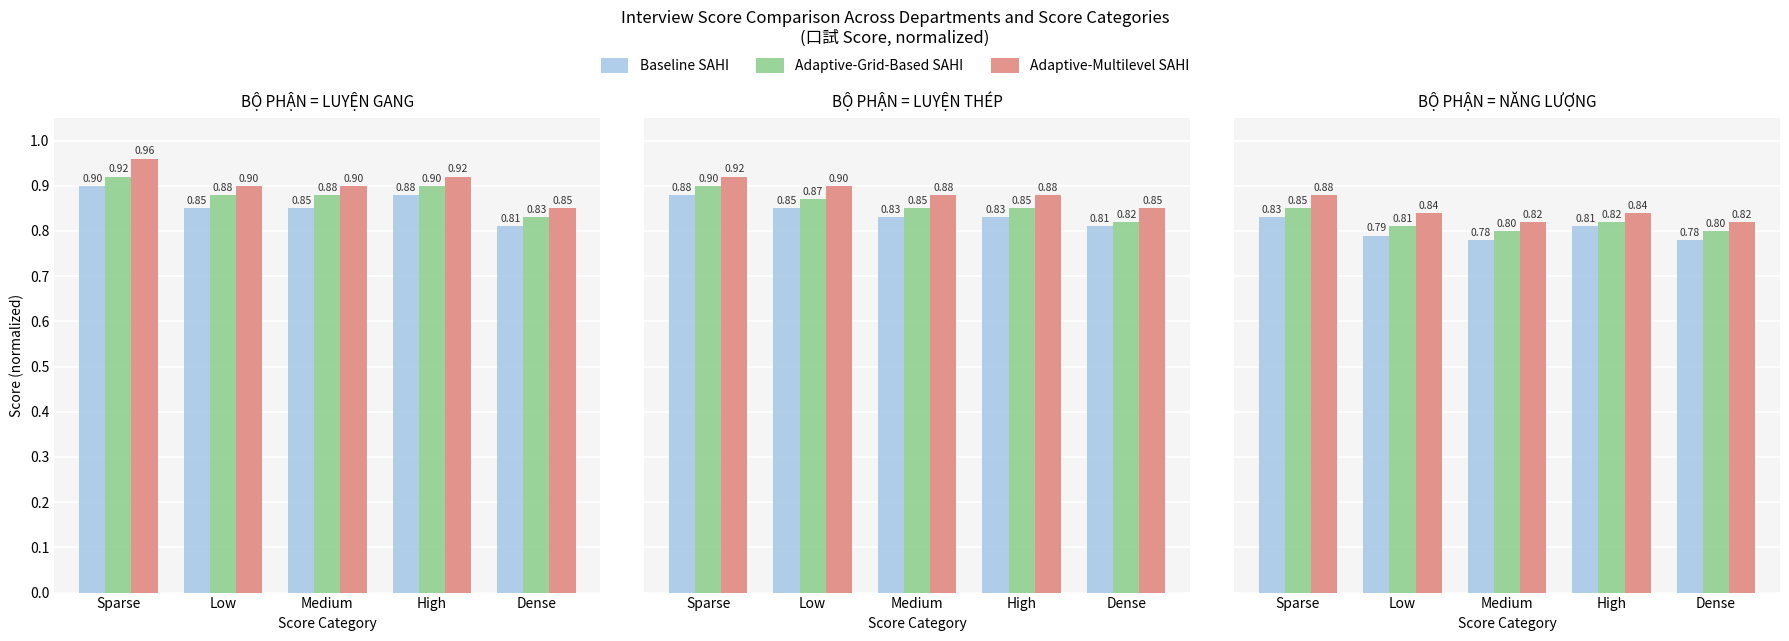

Rank the categories by Adaptive-Grid-Based SAHI value from highest to lowest.

Sparse, High, Low, Medium, Dense